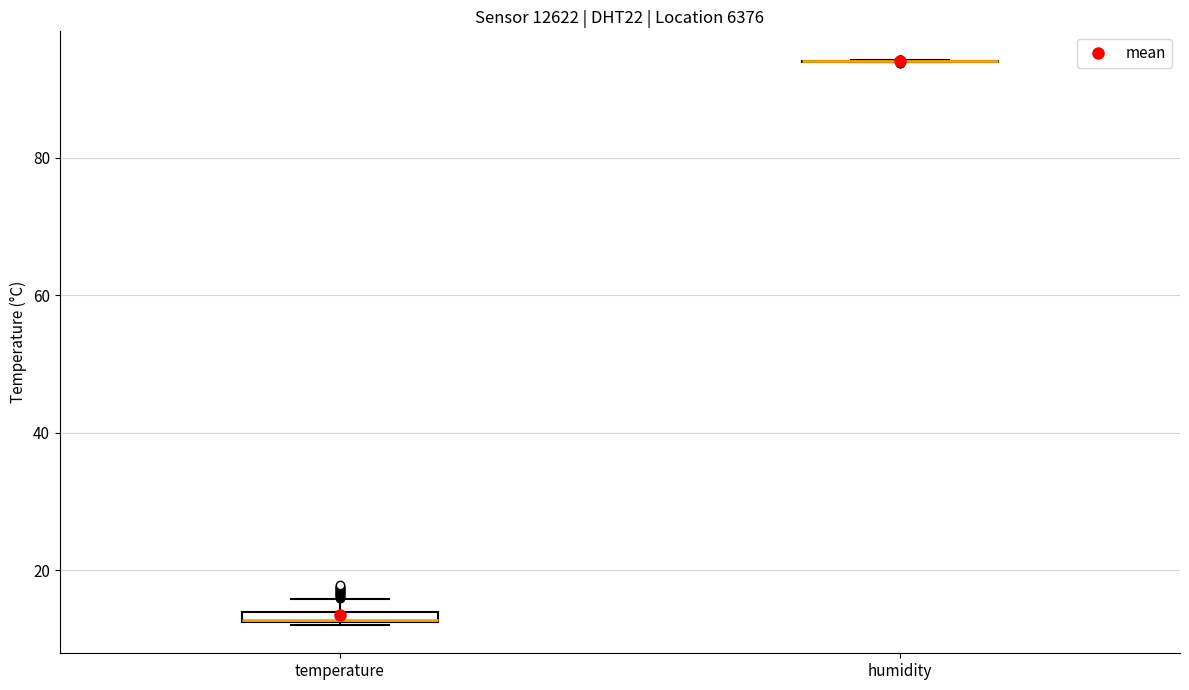

Where is the lower edge of the box for temperature on the y-axis? The values are not printed on the chart, so give them approximately, as read against the axis.

12